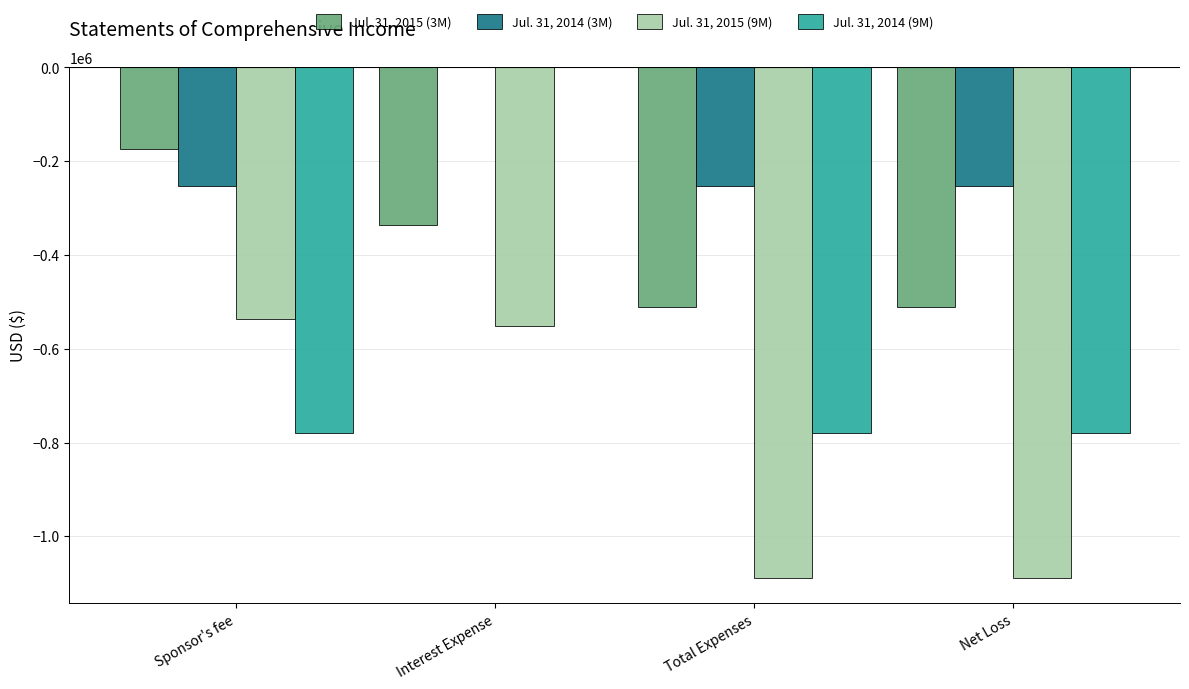

At which category is the sum across all series the highest?

Interest Expense